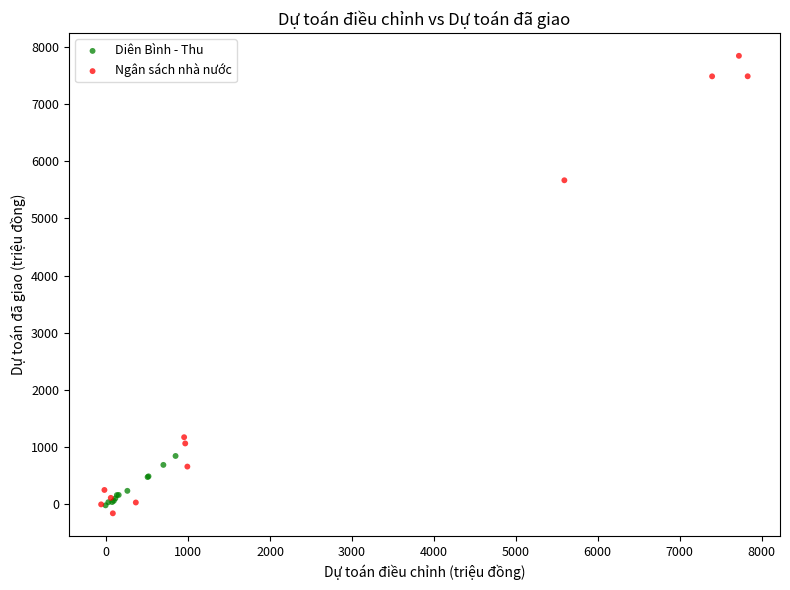

What are all the series names shown in the legend?

Diên Bình - Thu, Ngân sách nhà nước